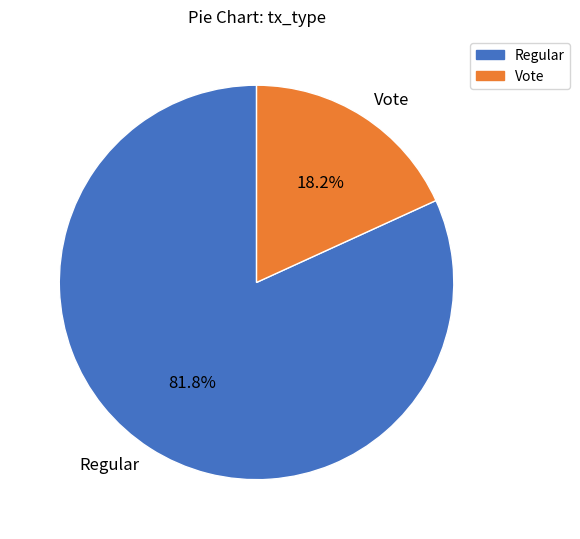

To the nearest percent, what is the combined percentage of Vote and Regular?

100%